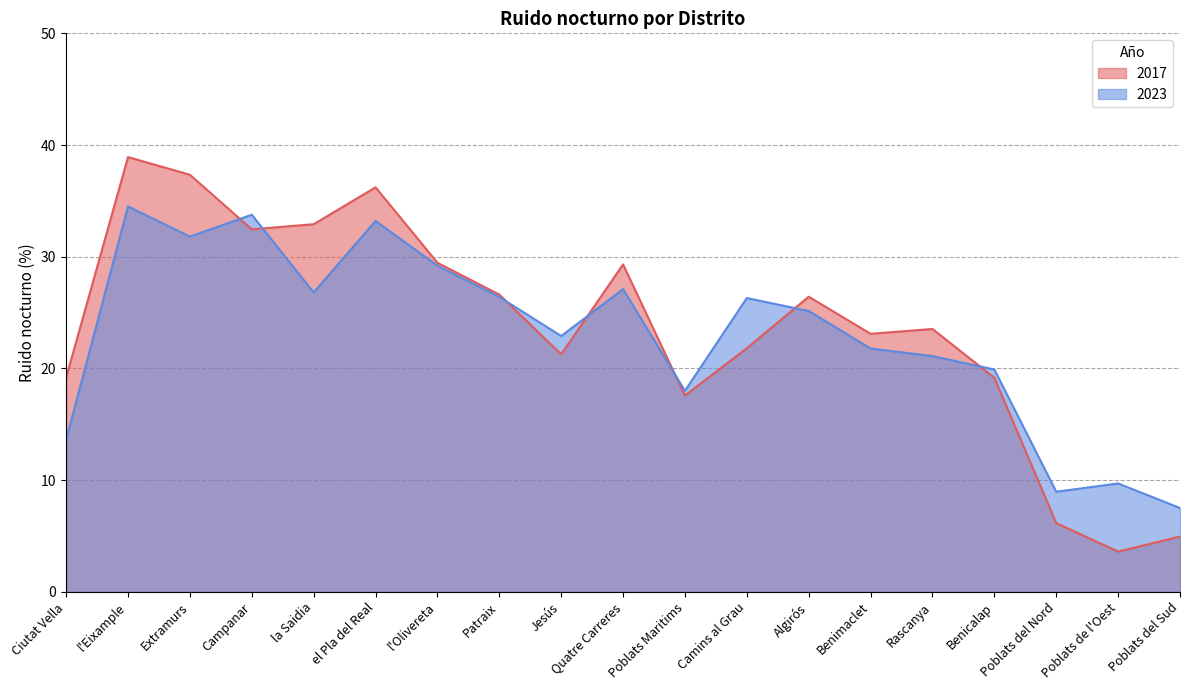

Between which two adjacent categories do 2023 and 2017 first intersect?

Extramurs and Campanar